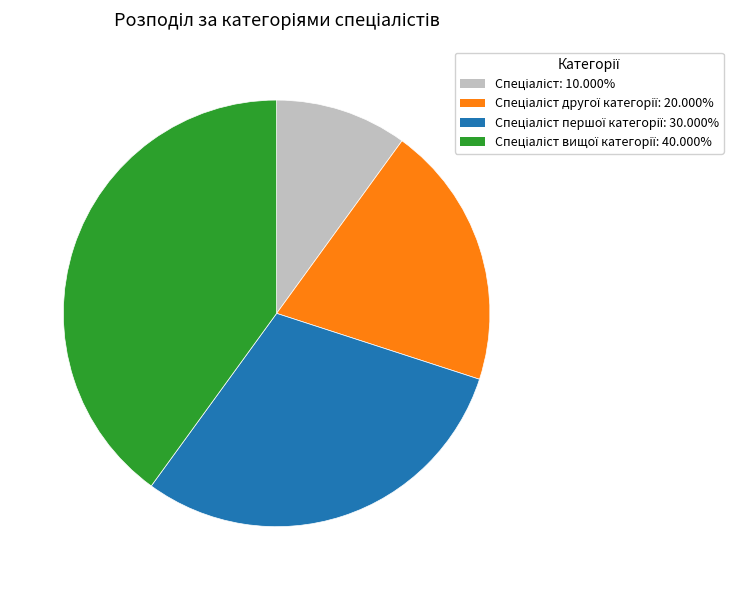

Is there any slice that represents more than half of the pie?

No